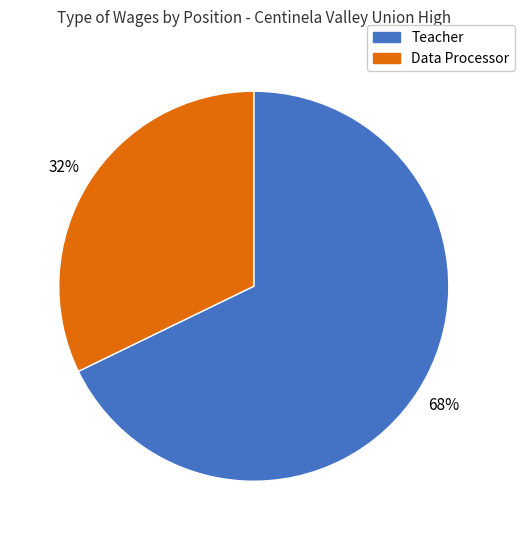

Count the number of slices in the pie.

2